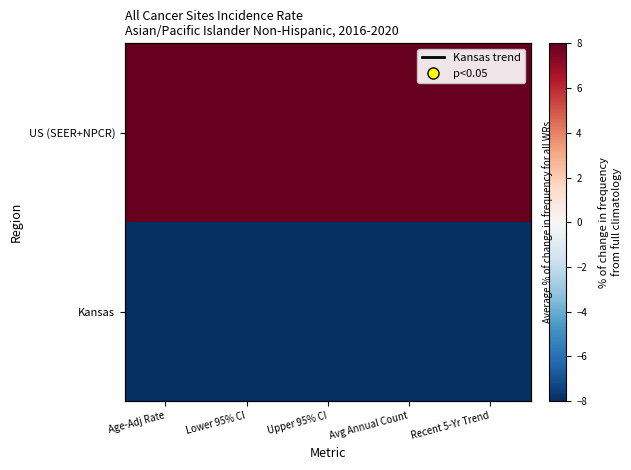

Which series has the largest range (max minus min)?

Kansas trend